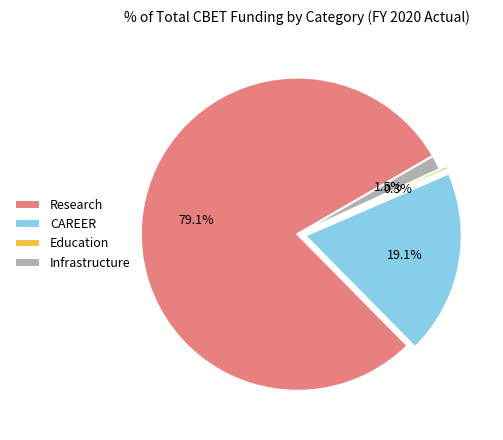

To the nearest percent, what is the difference between the CAREER and Education slice percentages?

19%